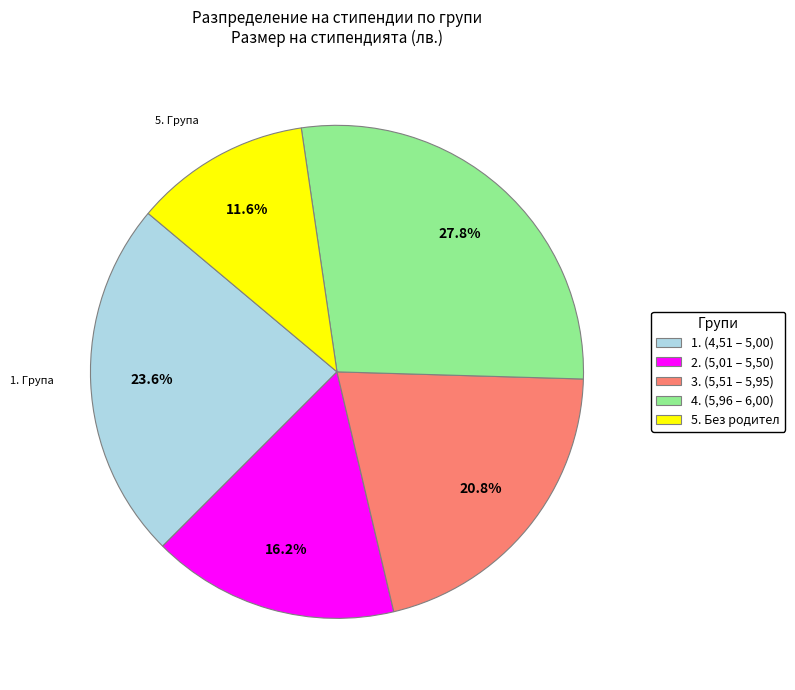

To the nearest percent, what is the average slice percentage?

20%